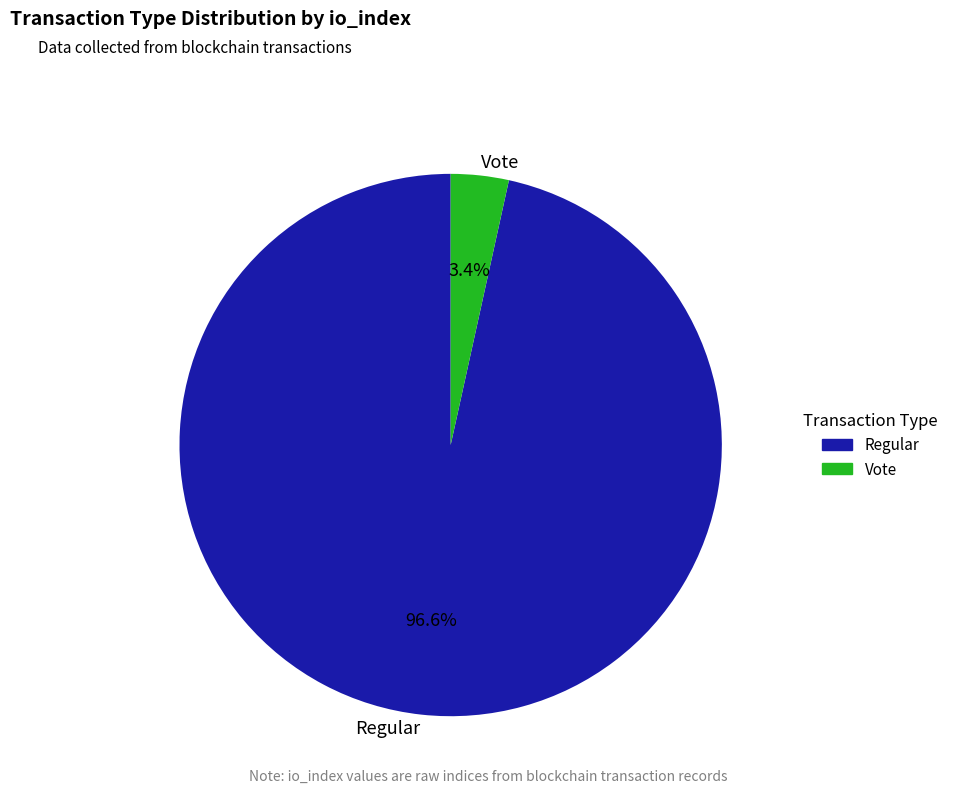

How many segments does this pie chart have?

2